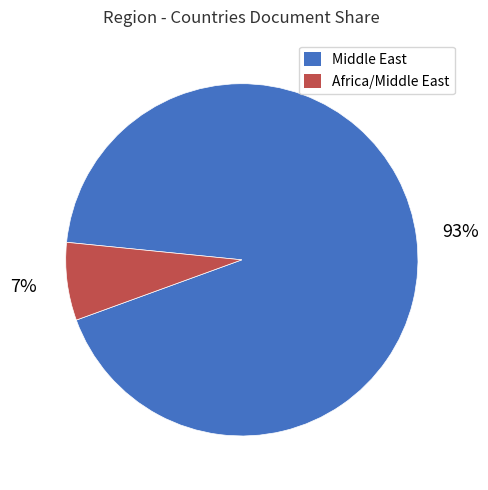

How many segments does this pie chart have?

2